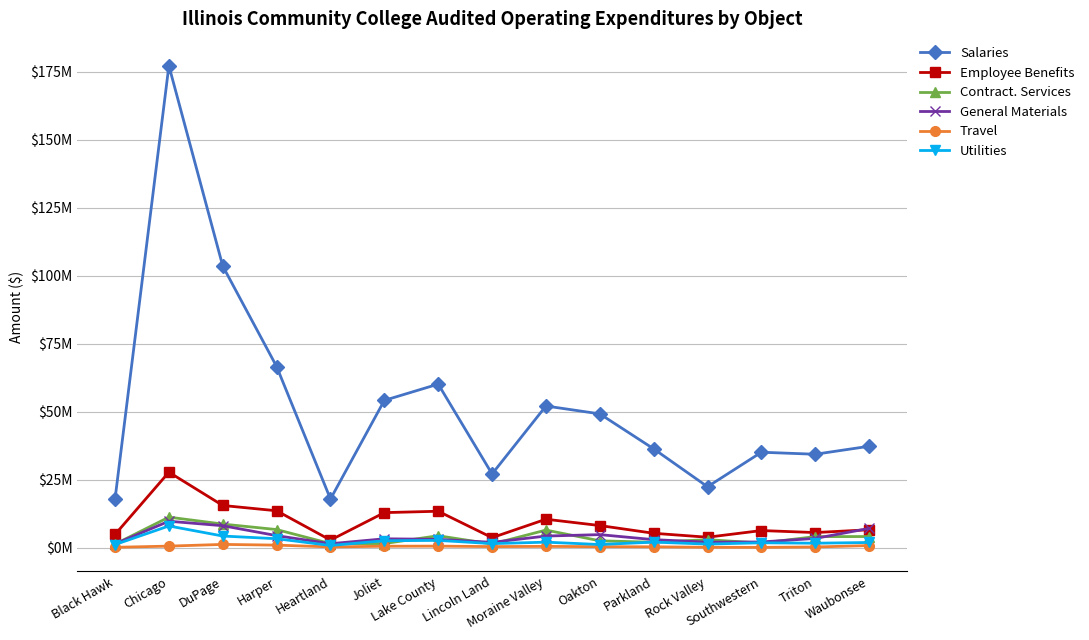

Rank the series by their maximum value, from highest to lowest.

Salaries, Employee Benefits, Contract. Services, General Materials, Utilities, Travel